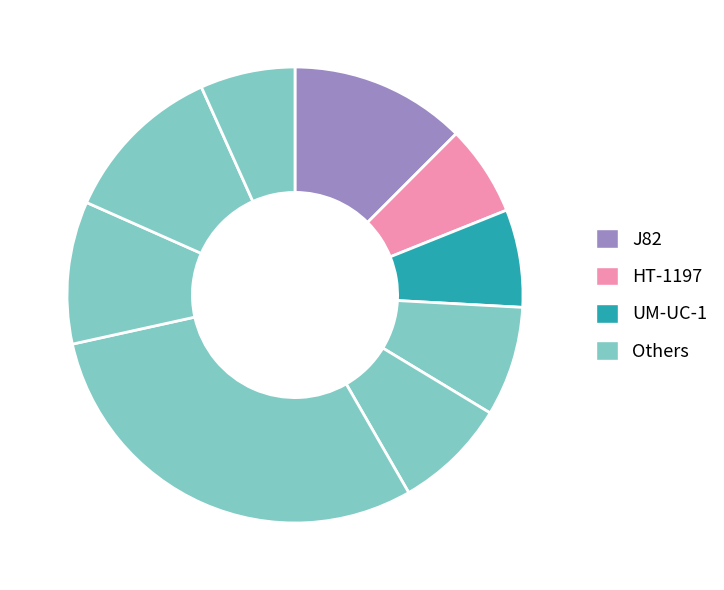

Count the number of slices in the pie.

9